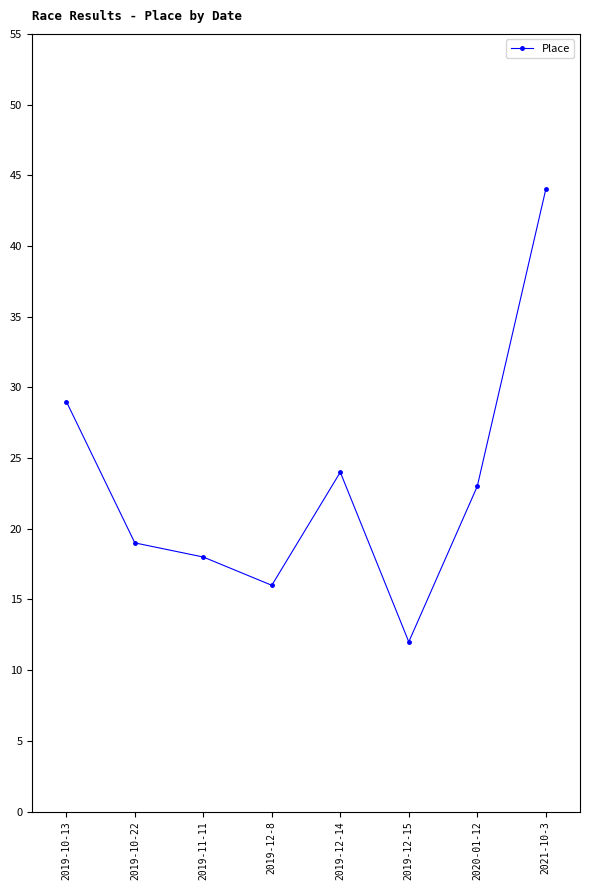

Which category has the highest value across all series?

2021-10-3